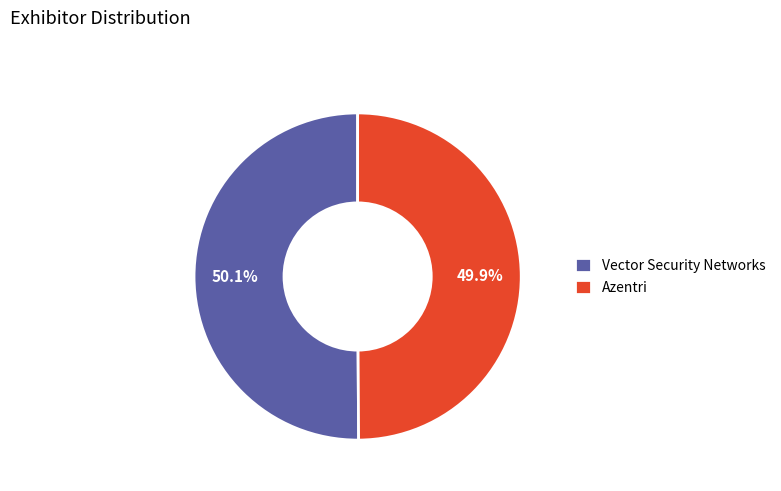

How much of the chart is everything except Azentri?

50.1%